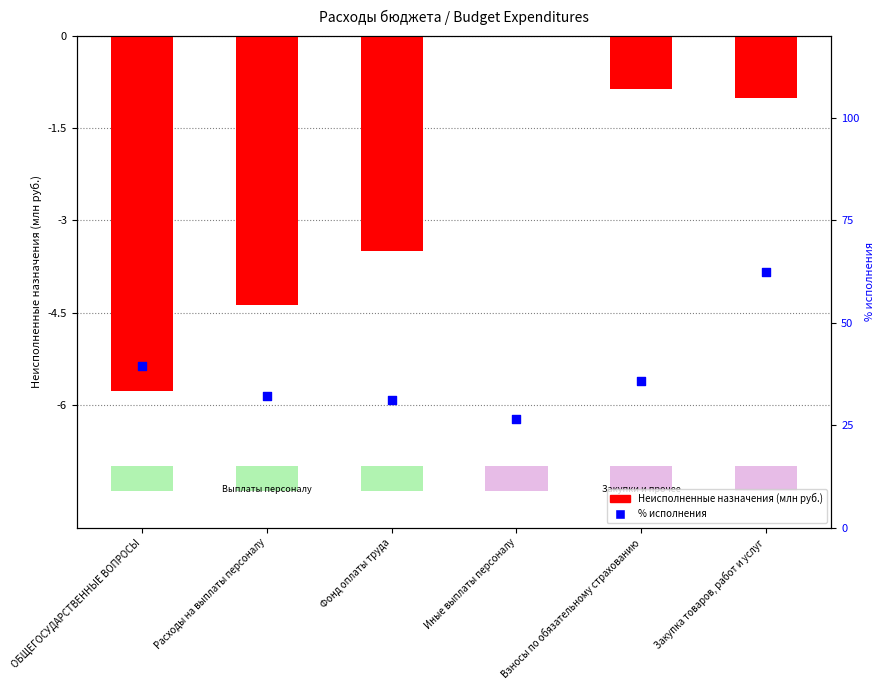

At how many categories does at least one series exceed 50?

1